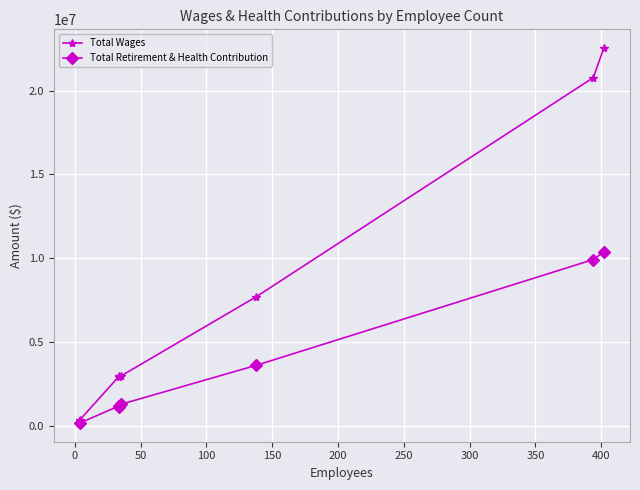

How many lines are shown in the chart?

2